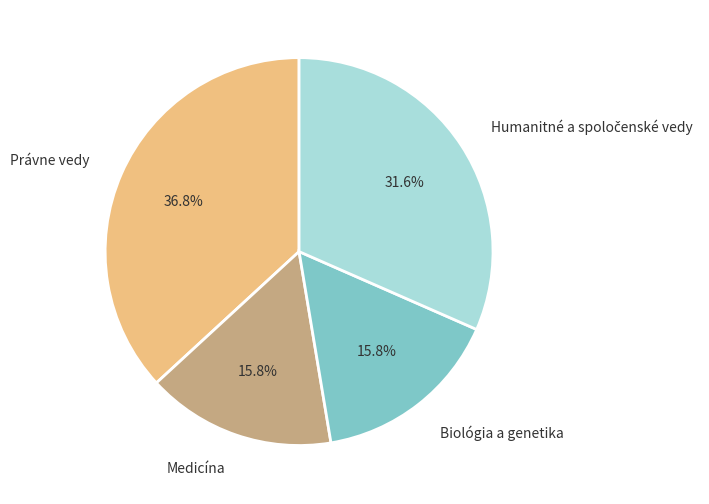

Combined, what portion of the pie is Biológia a genetika and Medicína?

31.6%